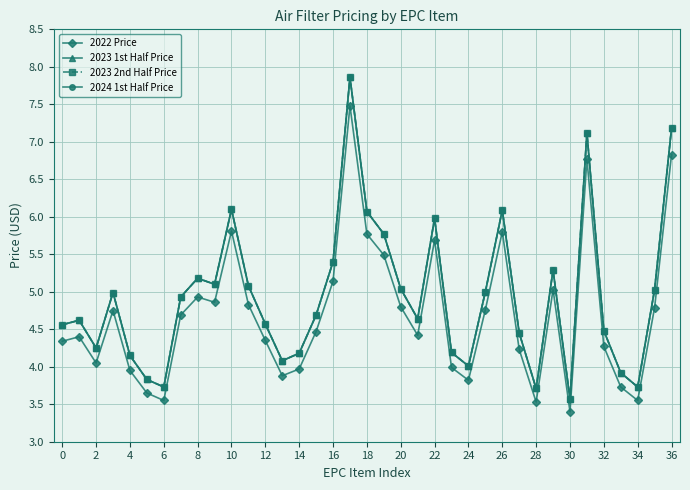

Does the chart have visible grid lines?

Yes